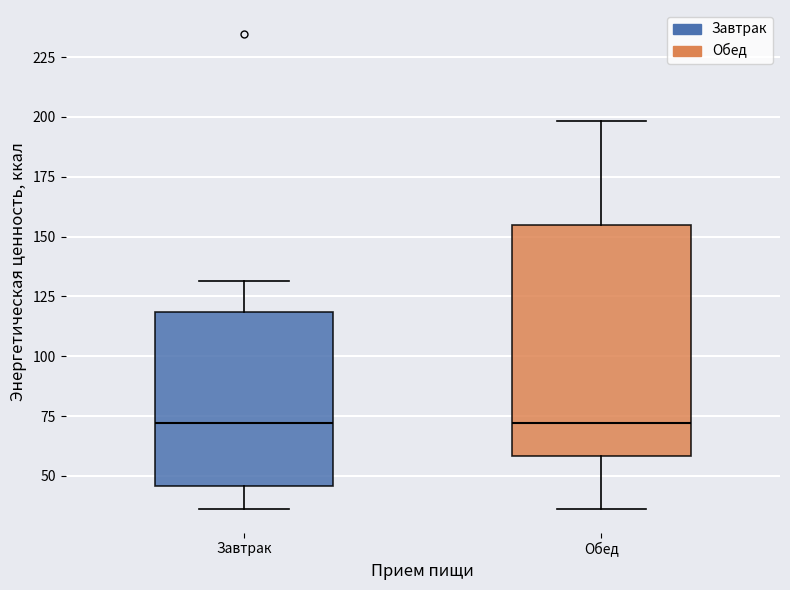

Reading left to right, transcribe this box plot: for each box, give where its median line is, the range the box spans, and where its two whiskers end, as read against the y-axis. The values are not printed on the chart, so give them approximately, as read against the axis.

Завтрак: median 70, box 45 to 120, whiskers 35 to 130
Обед: median 70, box 60 to 155, whiskers 35 to 200